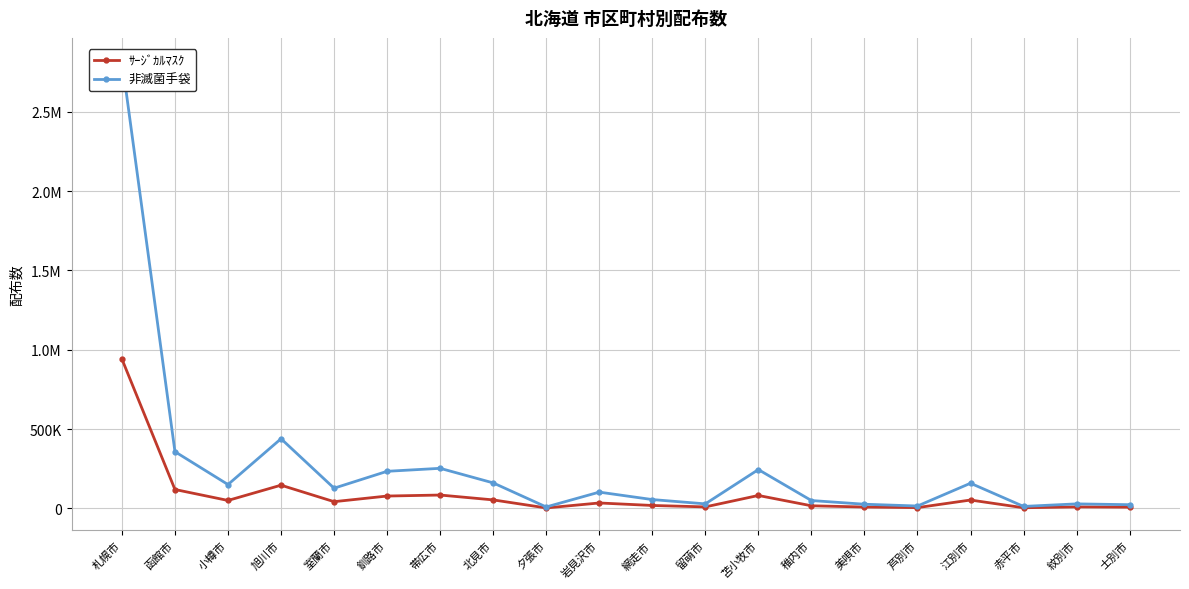

How many values in the 非滅菌手袋 series exceed 127450?

9